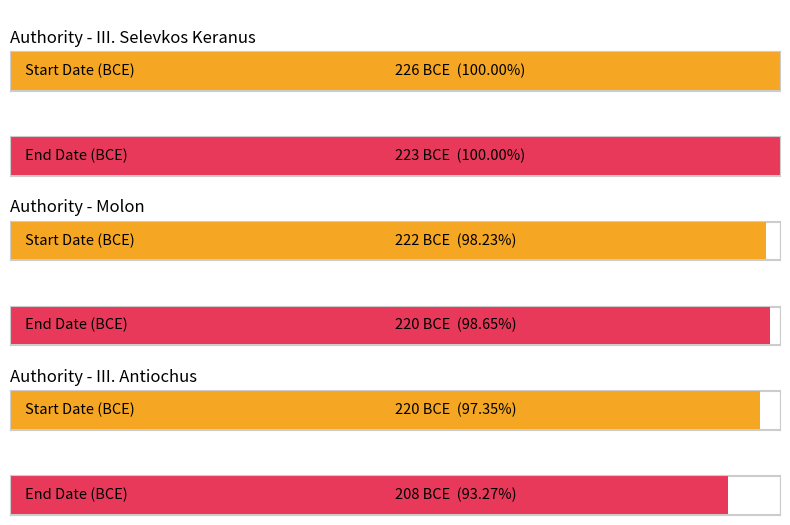

What are all the series names shown in the legend?

End Date, Start Date